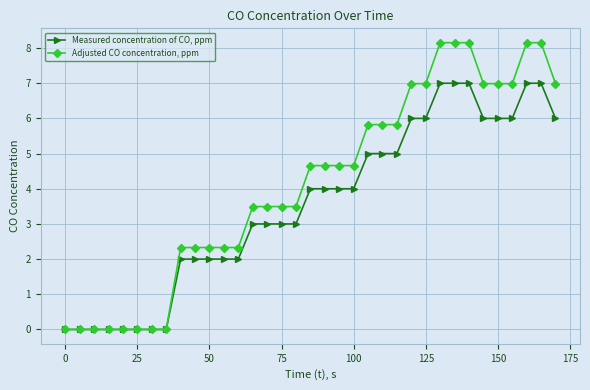

Which series has the largest total across all categories?

Adjusted CO concentration, ppm